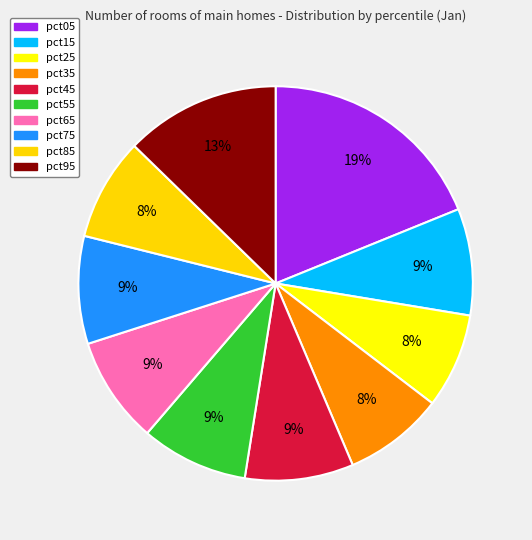

Is there a majority slice in this chart?

No